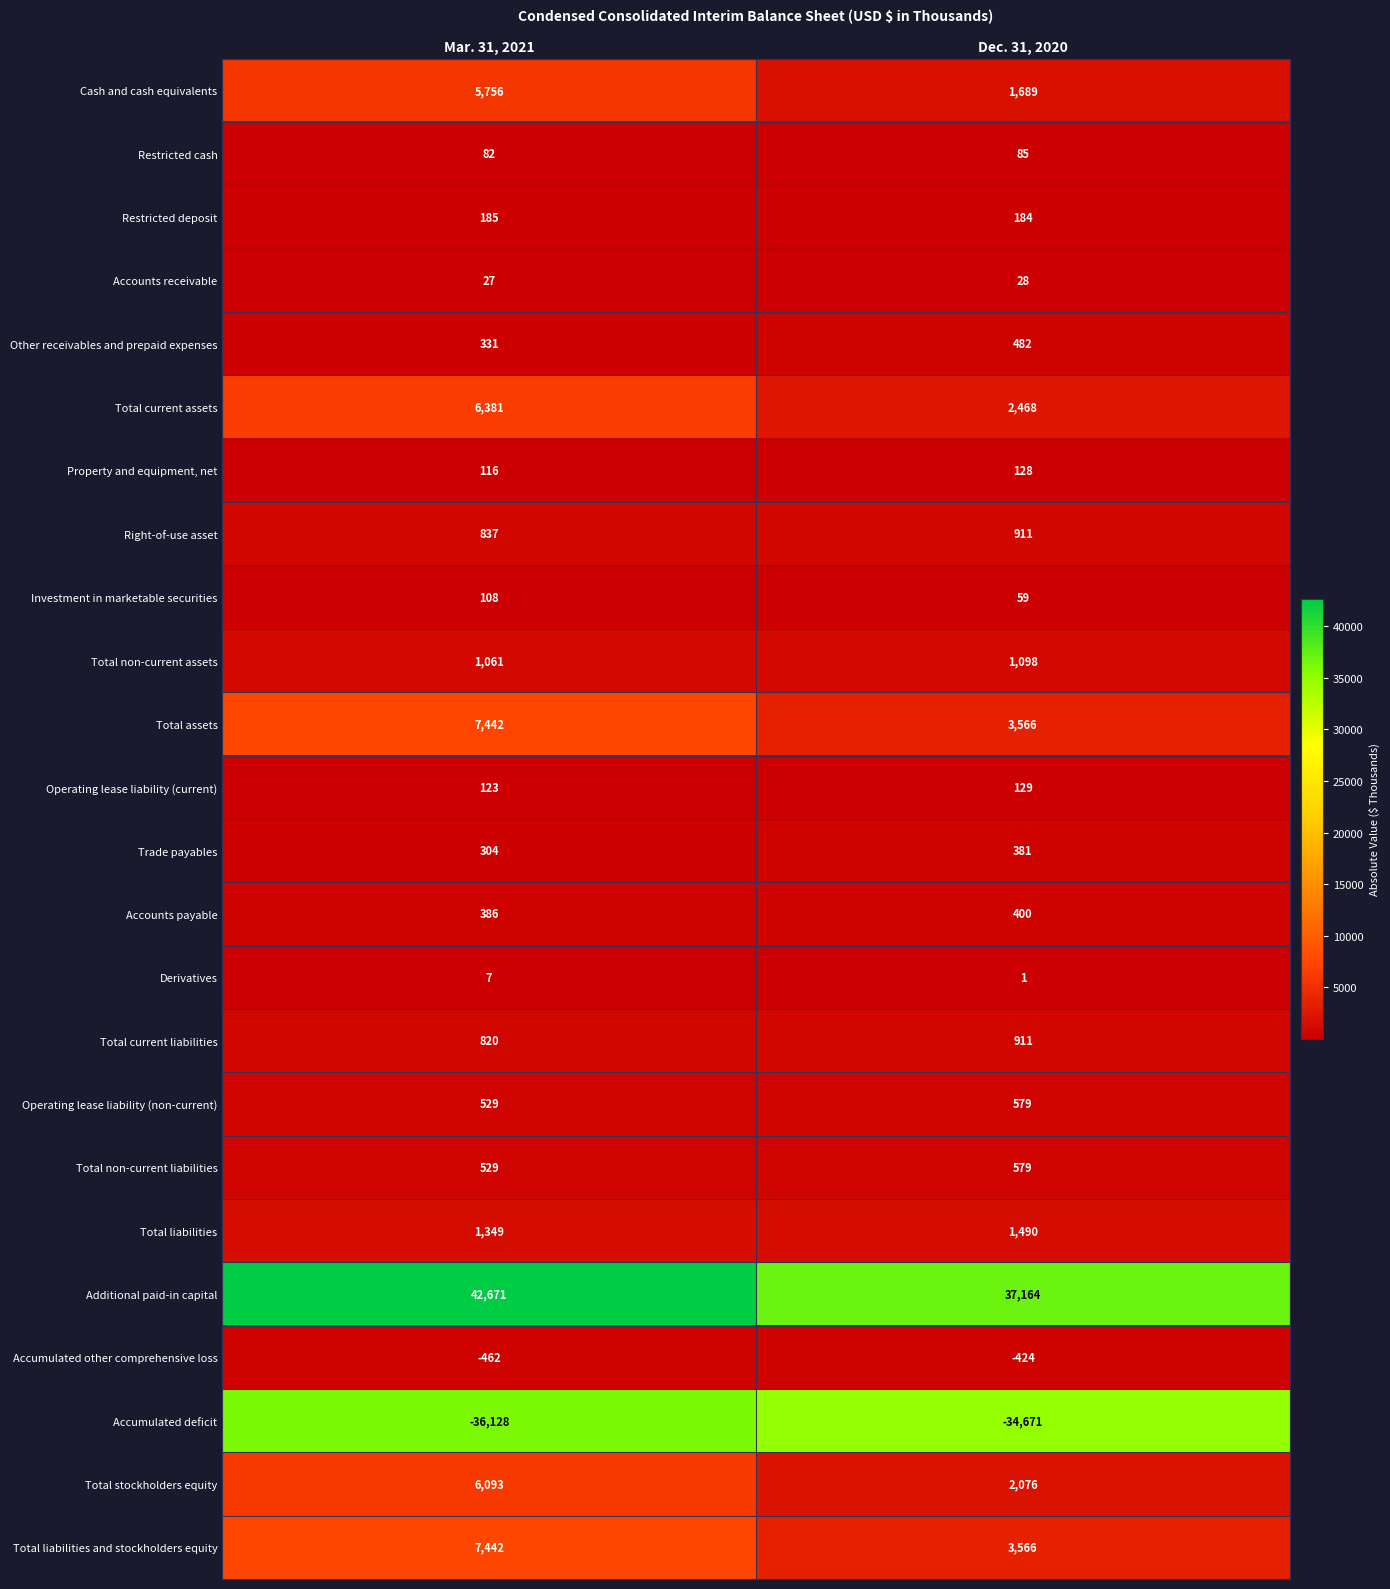

The value of Property and equipment, net at Dec. 31, 2020 is 65. True or false?

False